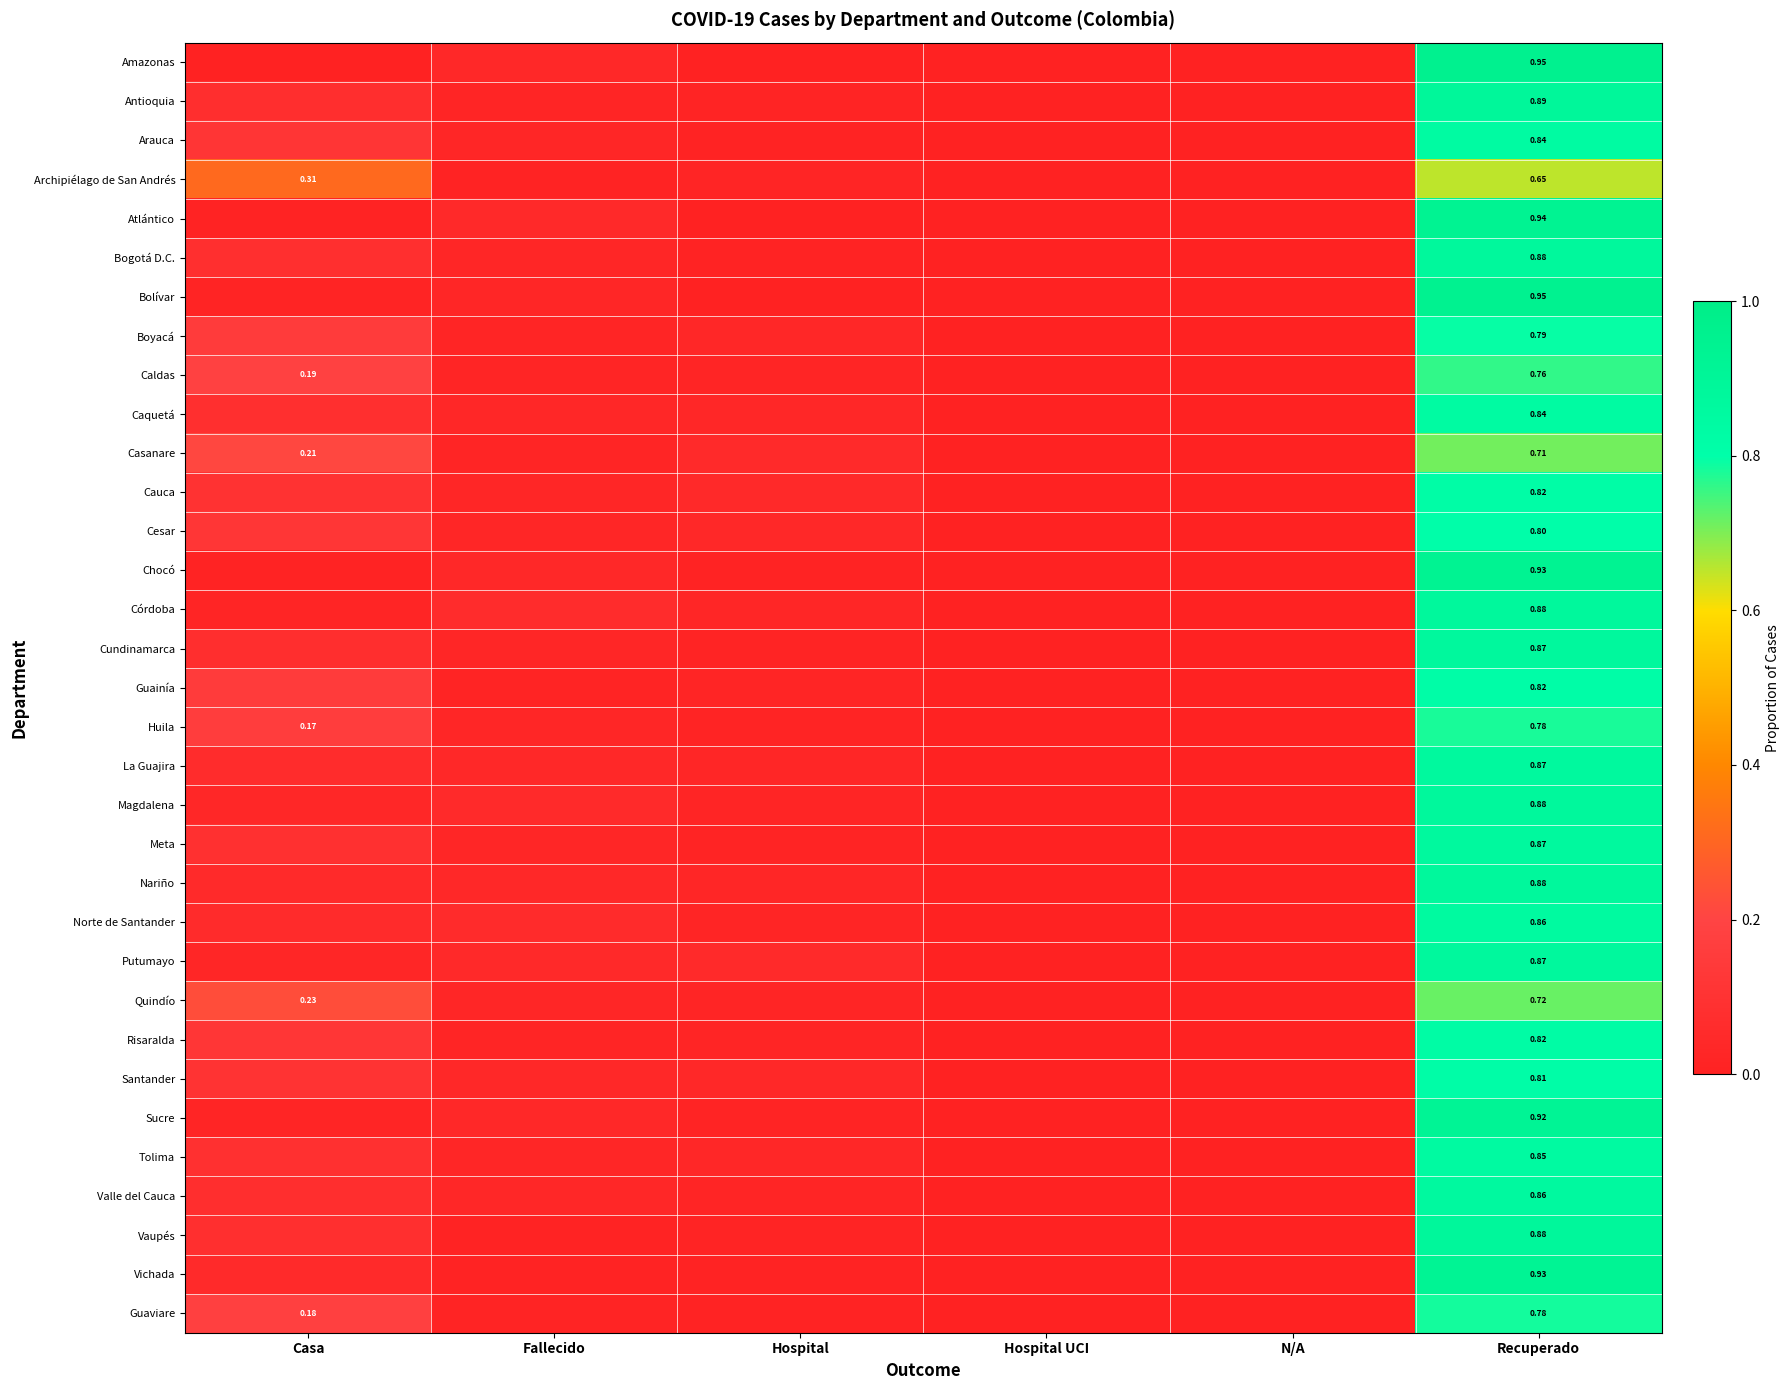

What is the highest value of the Caquetá series?

0.8